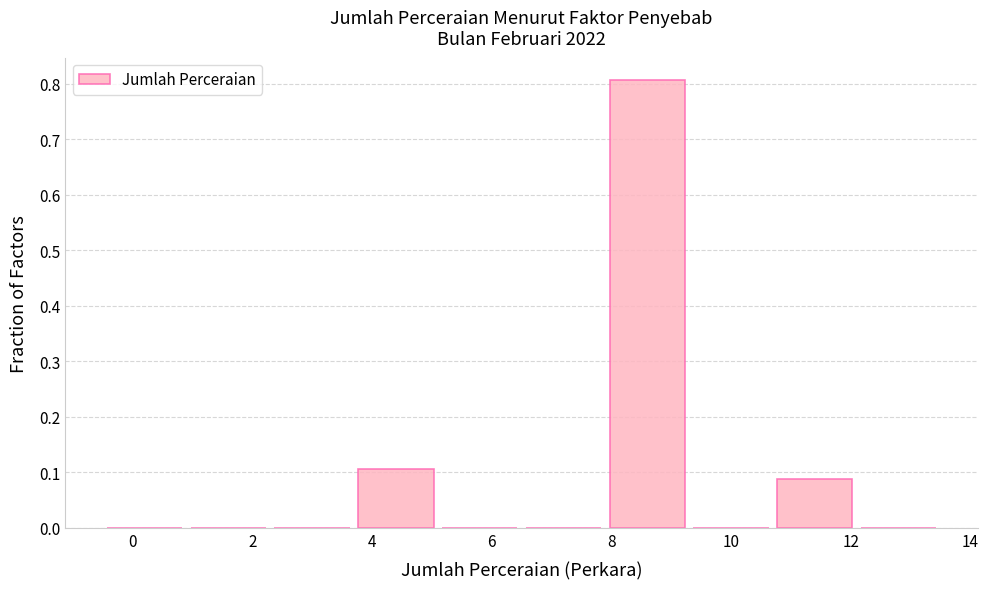

Reading left to right, transcribe this chart: for each bar, give the range it covers on the x-axis and its height. Neither the bar edges nor the heights are printed on the chart, so give them approximately, as read against the axes.

-0.5 to 0.9: 0
0.9 to 2.3: 0
2.3 to 3.7: 0
3.7 to 5.1: 0.11
5.1 to 6.5: 0
6.5 to 7.9: 0
7.9 to 9.3: 0.81
9.3 to 10.7: 0
10.7 to 12.1: 0.09
12.1 to 13.5: 0